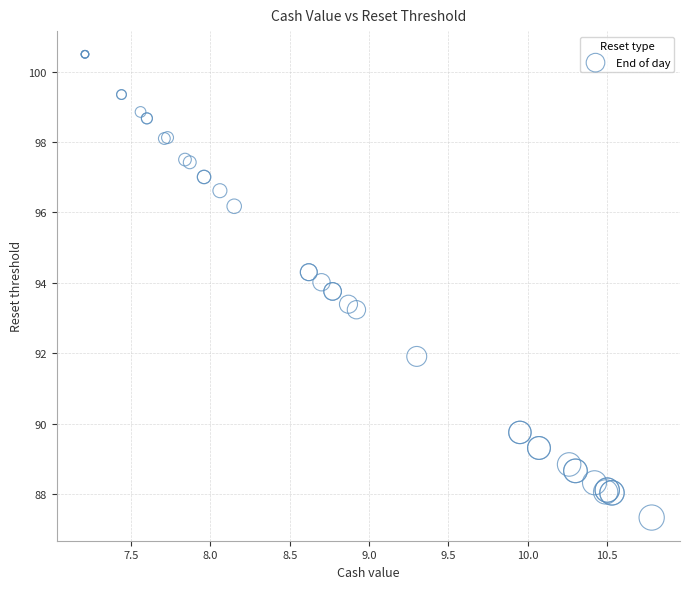

What Y value in the scatter plot is closest to 93?

93.2